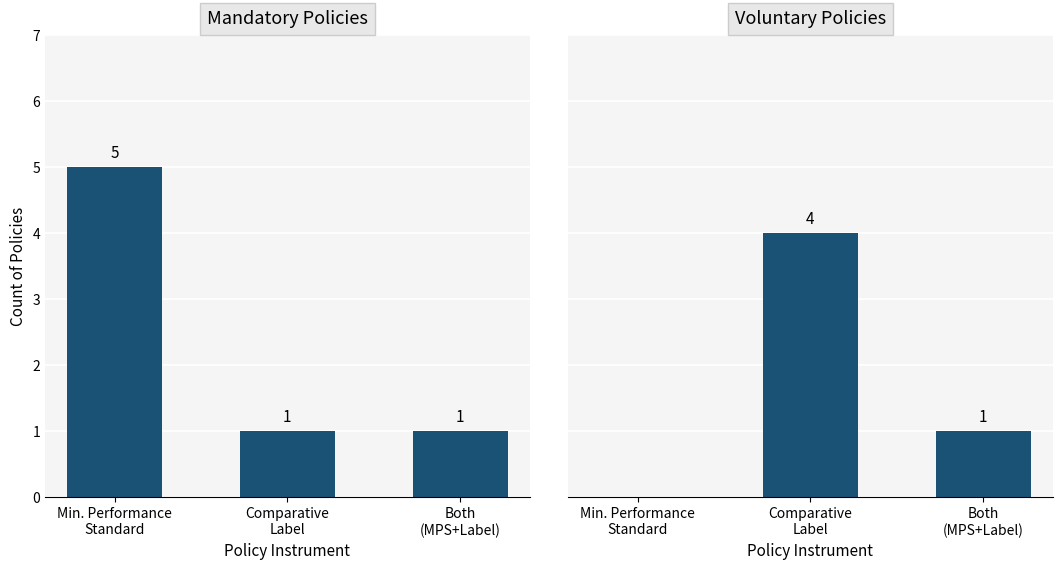

What is the sum of the Voluntary values at Min. Performance
Standard and Comparative
Label?

4